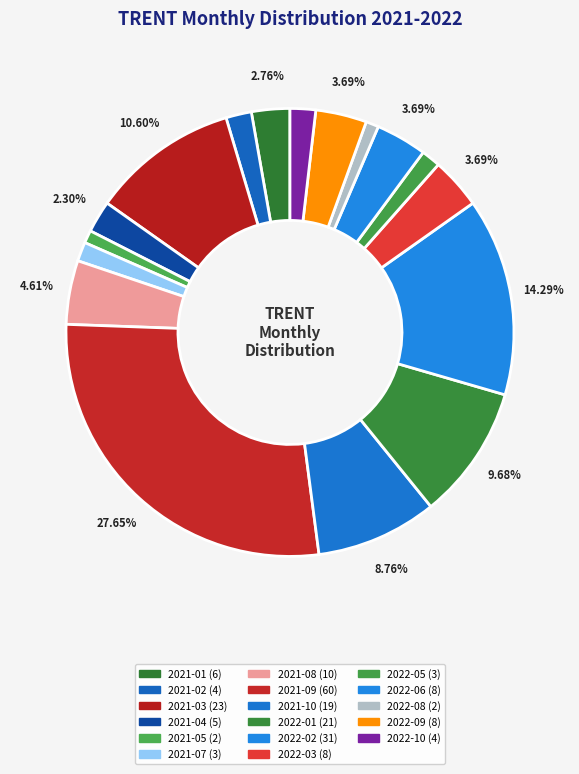

What percentage is the 2021-03 slice, to the nearest percent?

11%